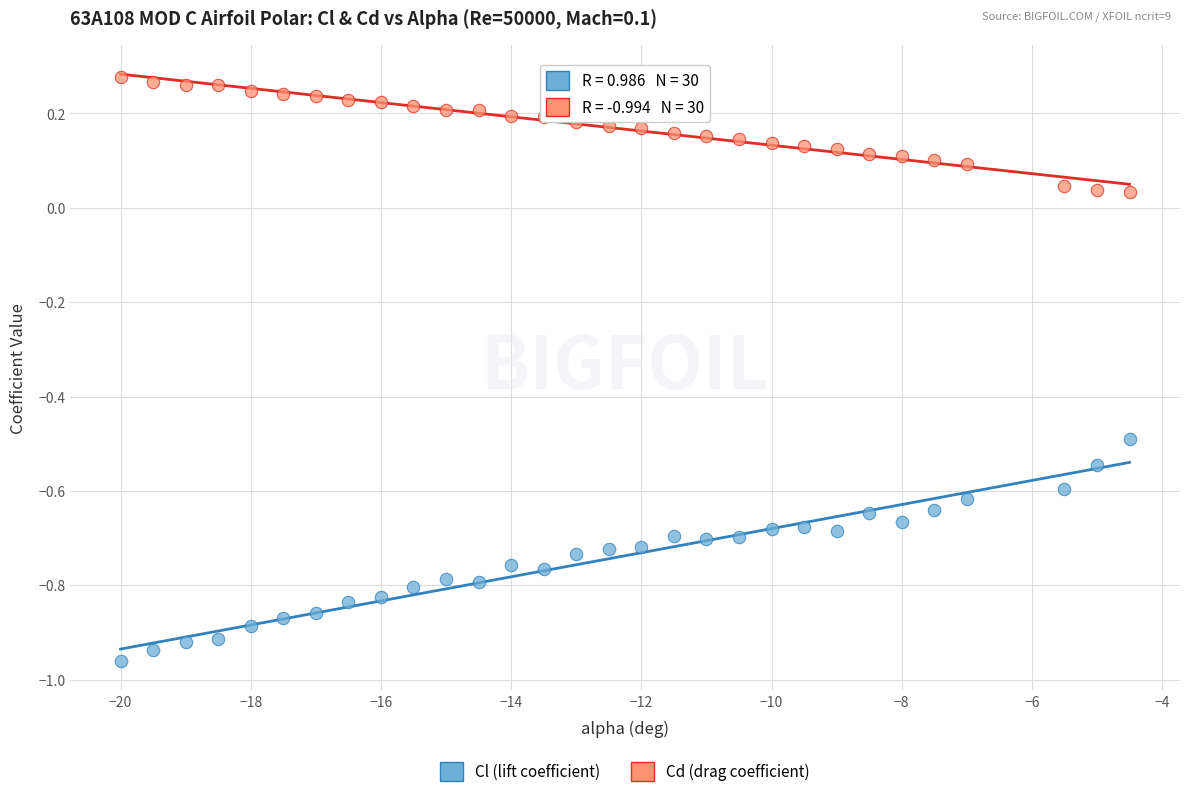

What is the X range (max minus min) for the scatter plot?

15.5